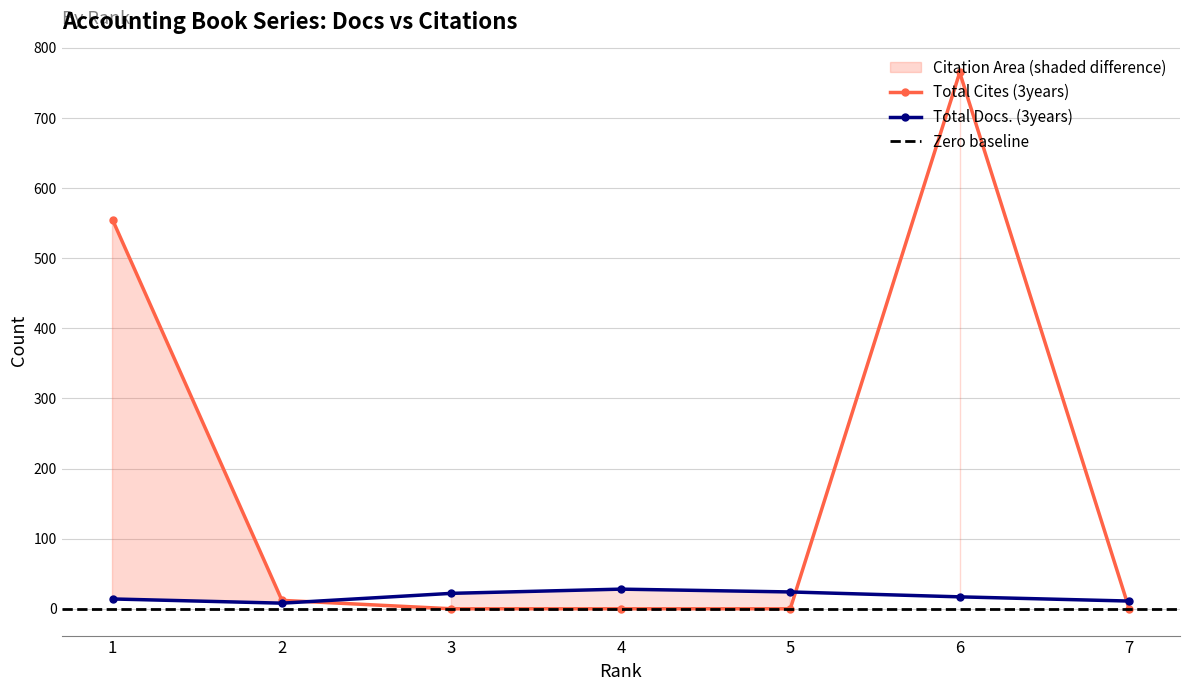

How many series are shown in this chart?

2